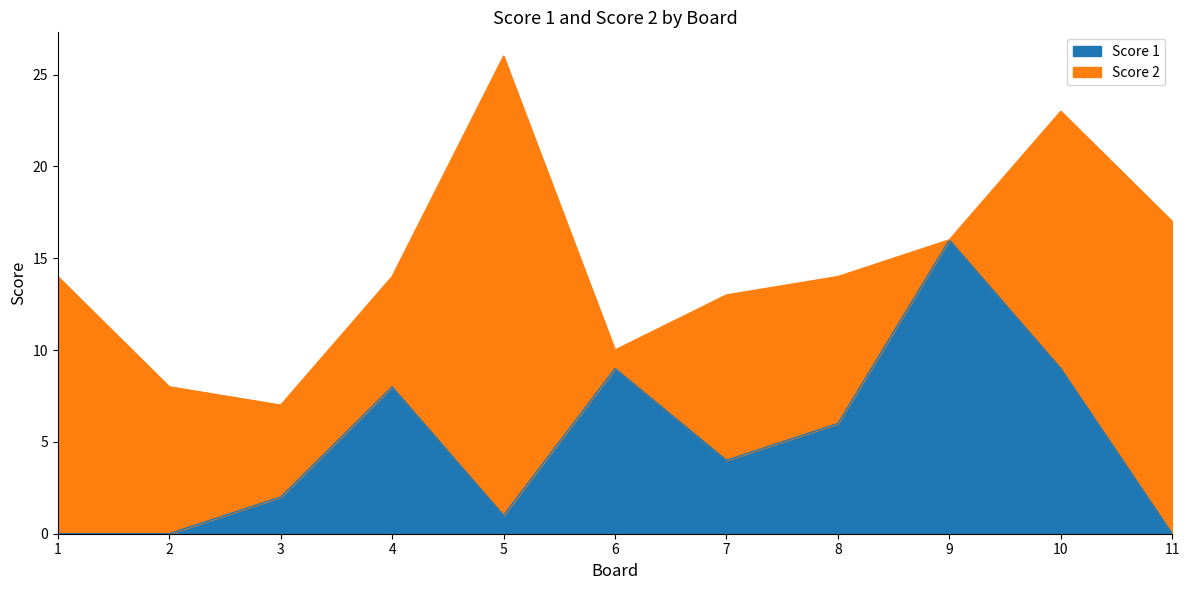

Reading right to left, transcribe all the data shown in this chart.

0	9	16	6	4	9	1	8	2	0	0